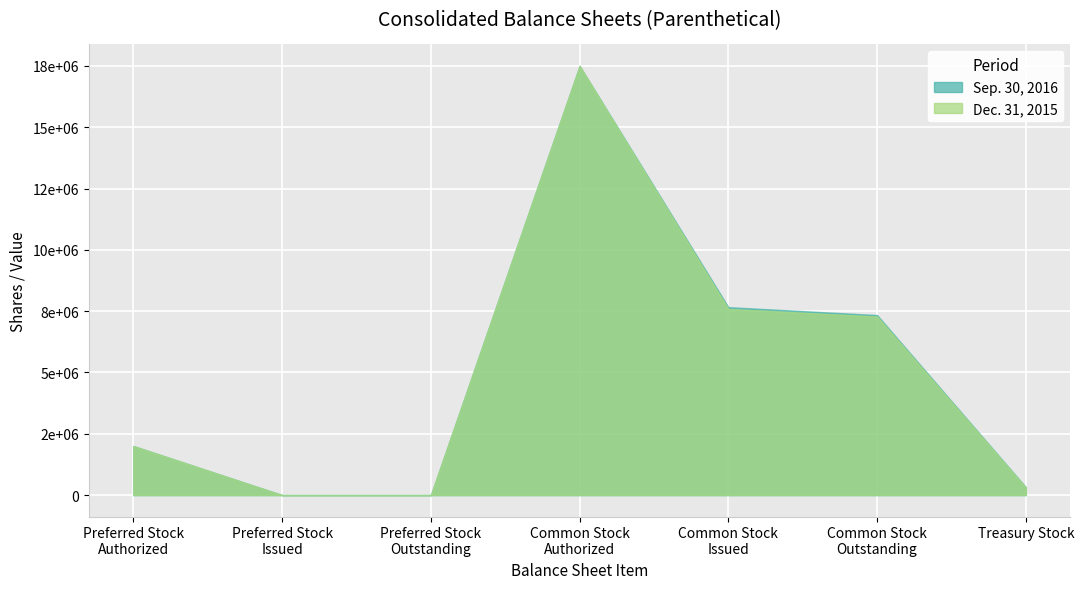

True or false: Sep. 30, 2016 and Dec. 31, 2015 intersect in this chart.

False